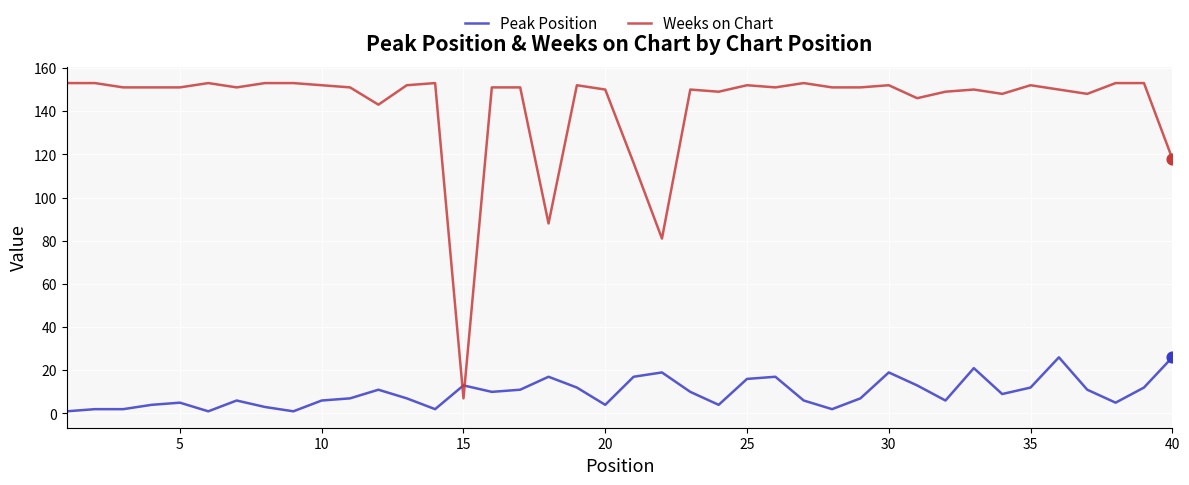

Which series has the largest total across all categories?

Weeks on Chart